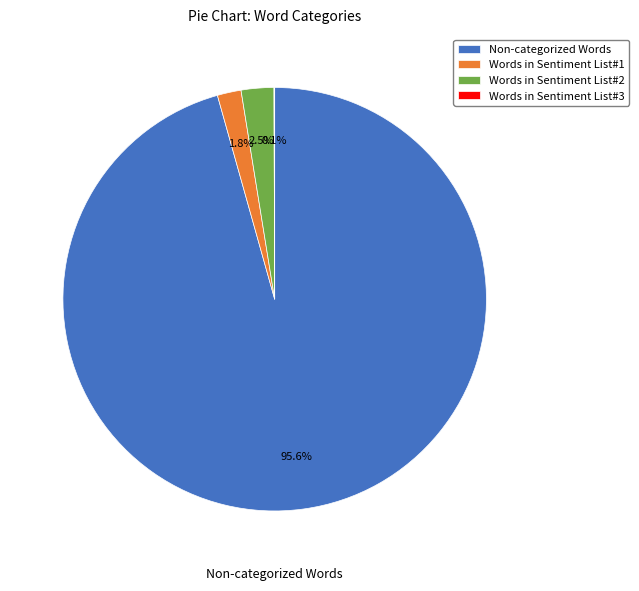

Is there a majority slice in this chart?

Yes